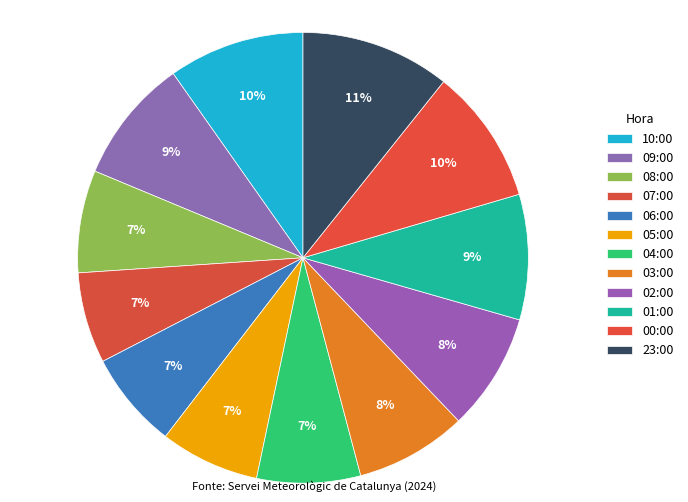

How many slices are in this pie chart?

12